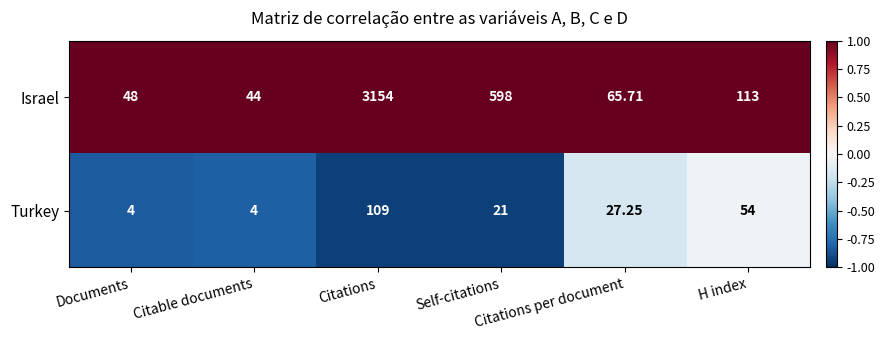

List the series in order of their peak value, lowest first.

Turkey, Israel